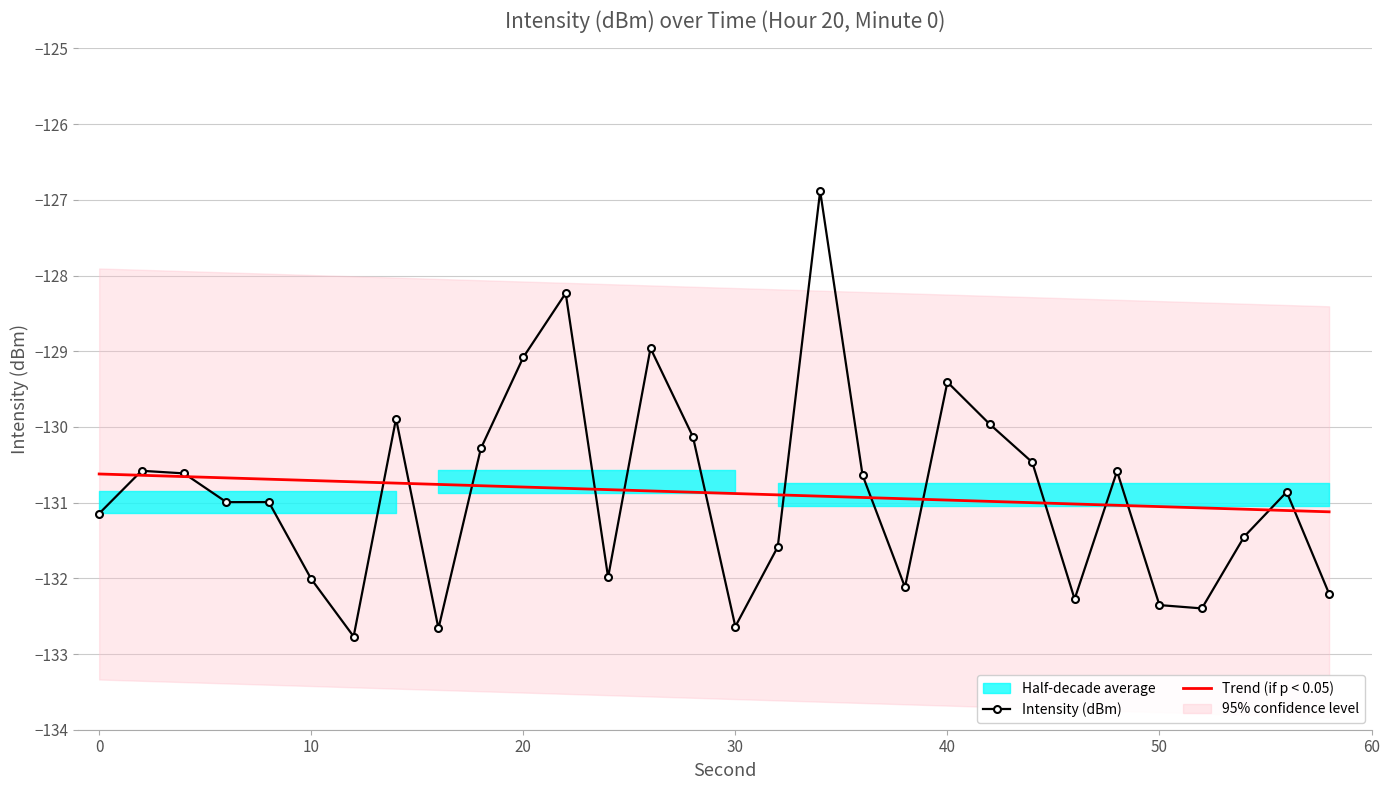

Rank the categories by value from lowest to highest.

12, 16, 30, 52, 50, 46, 58, 38, 10, 24, 32, 54, 0, 6, 8, 56, 36, 4, 48, 2, 44, 18, 28, 42, 14, 40, 20, 26, 22, 34